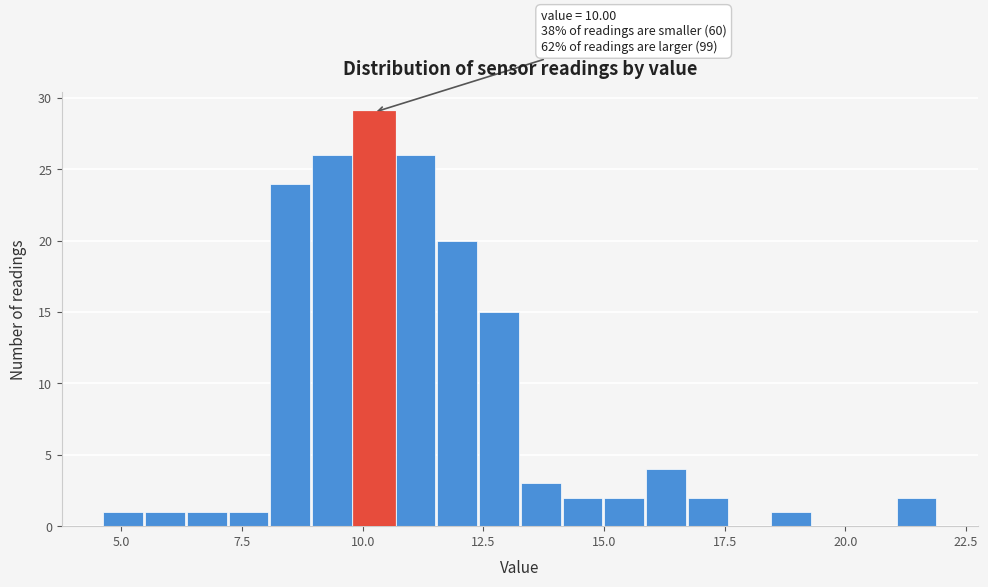

Around what value on the x-axis is the tallest bar? Give the approximate position of its centre, as read against the axis.

10.0